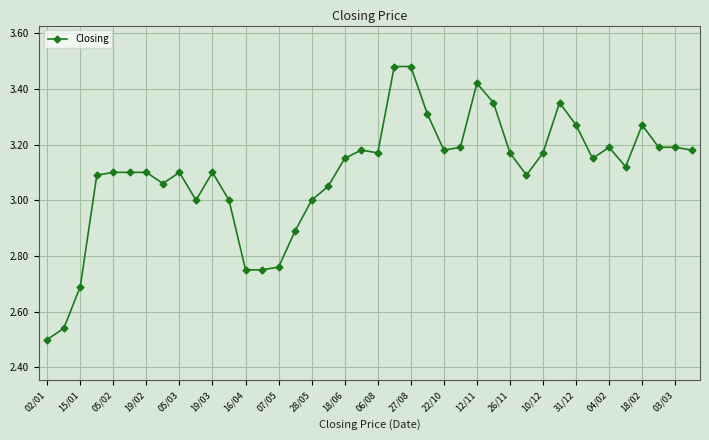

What is the difference between the second highest and minimum values?

1.0